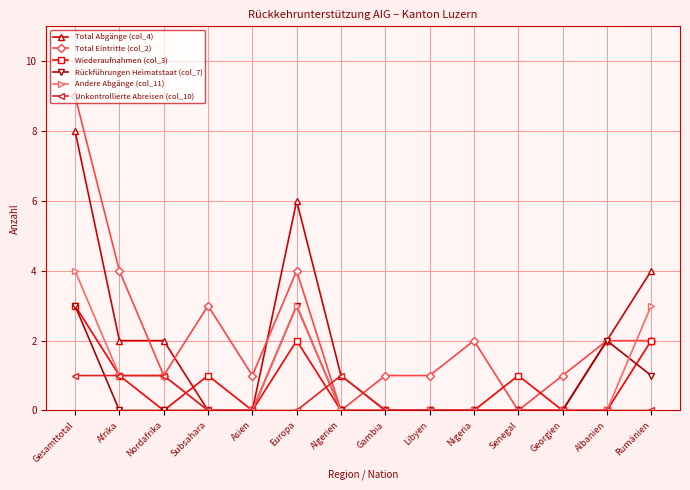

What is the greatest value displayed?

9